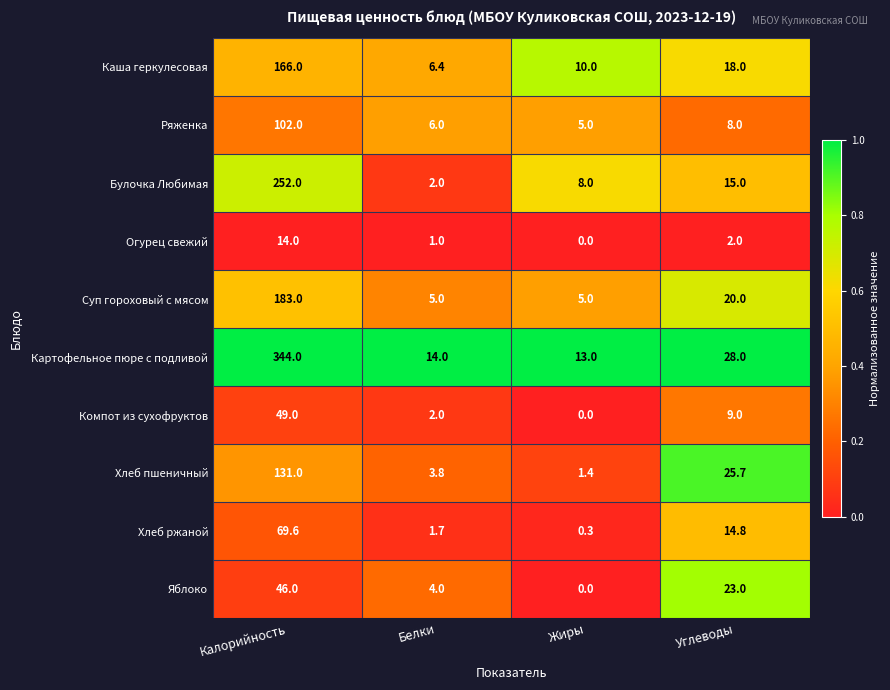

Rank the series at Углеводы from highest to lowest value.

Картофельное пюре с подливой, Хлеб пшеничный, Яблоко, Суп гороховый с мясом, Каша геркулесовая, Булочка Любимая, Хлеб ржаной, Компот из сухофруктов, Ряженка, Огурец свежий